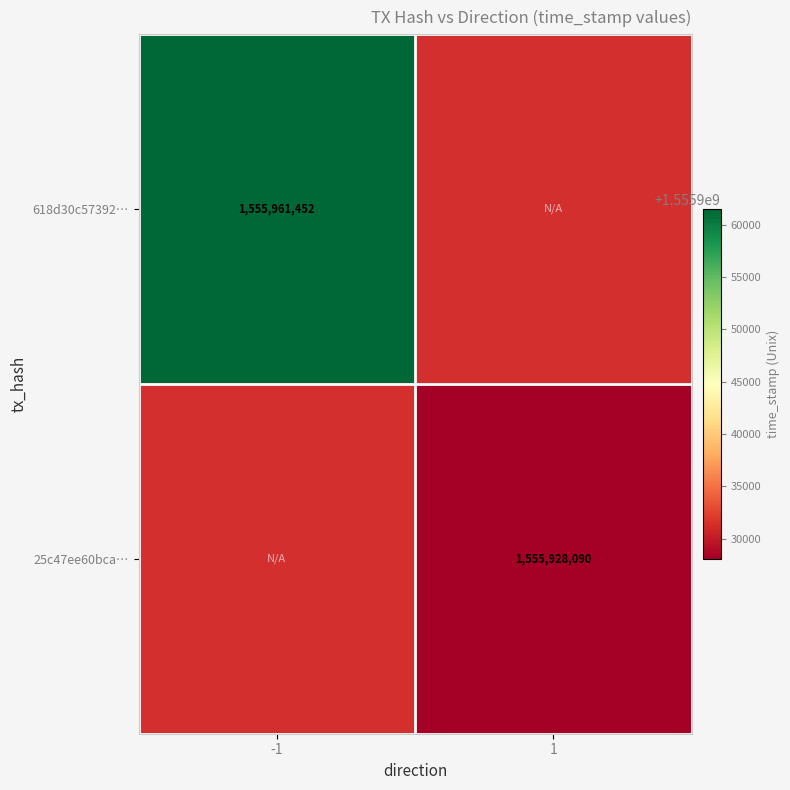

Between 1 and -1, which is larger?

-1